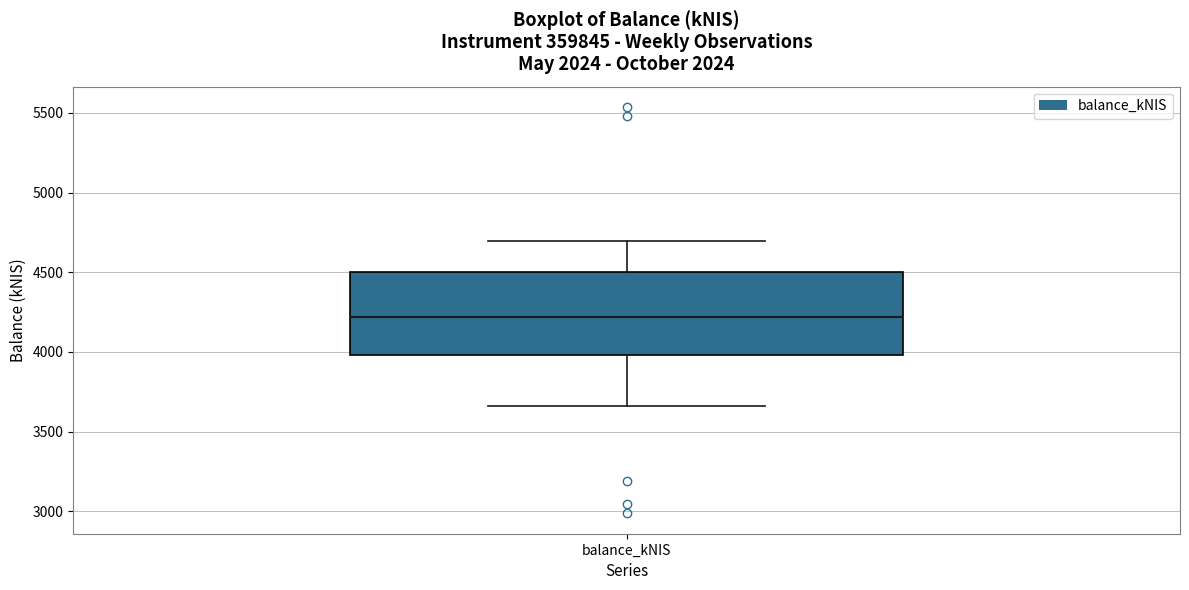

Where is the lower edge of the box for balance_kNIS on the y-axis? The values are not printed on the chart, so give them approximately, as read against the axis.

4000